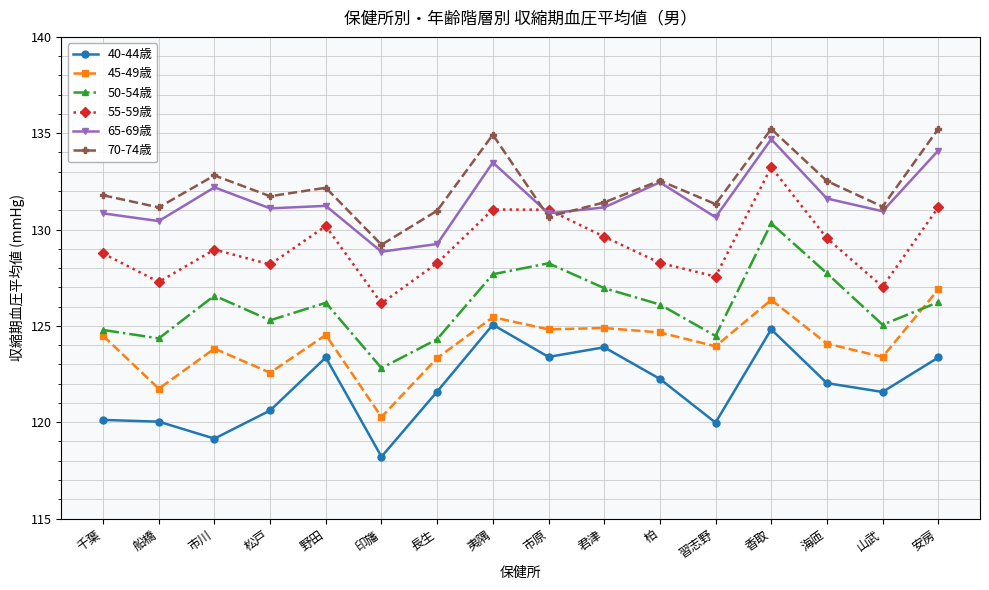

Which series has the largest total across all categories?

70-74歳